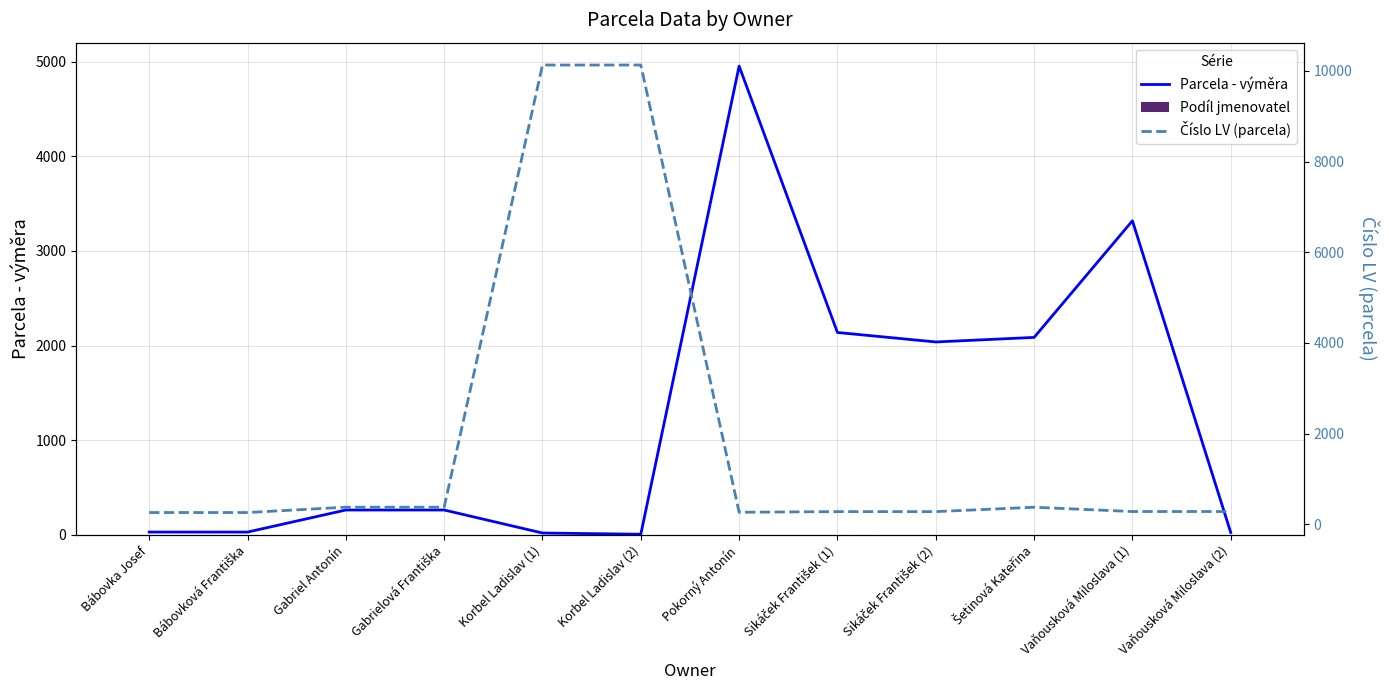

What is the difference between the Podíl jmenovatel values at Gabrielová Františka and Sikáček František (1)?

1